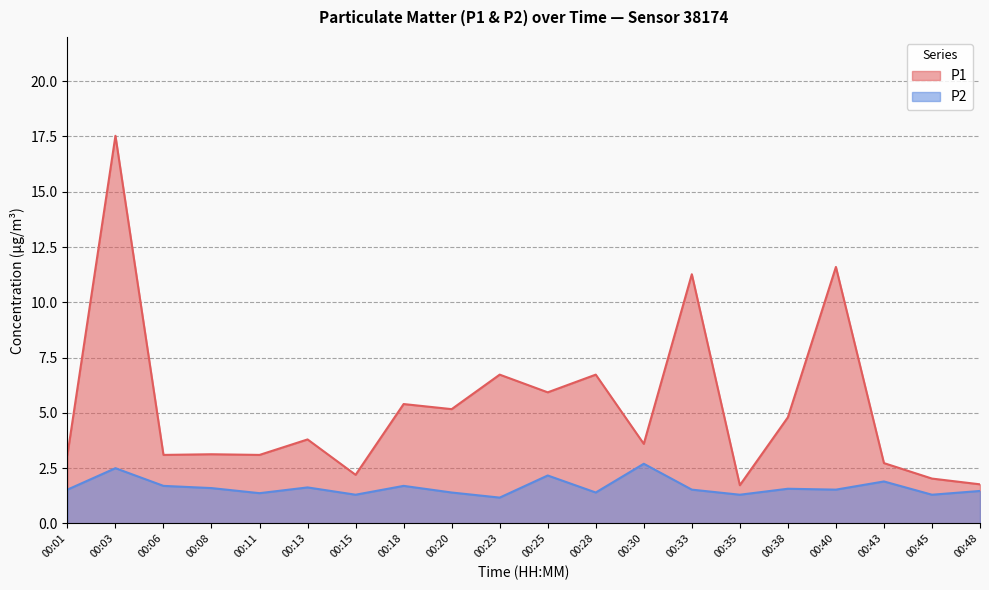

What are all the series names shown in the legend?

P1, P2